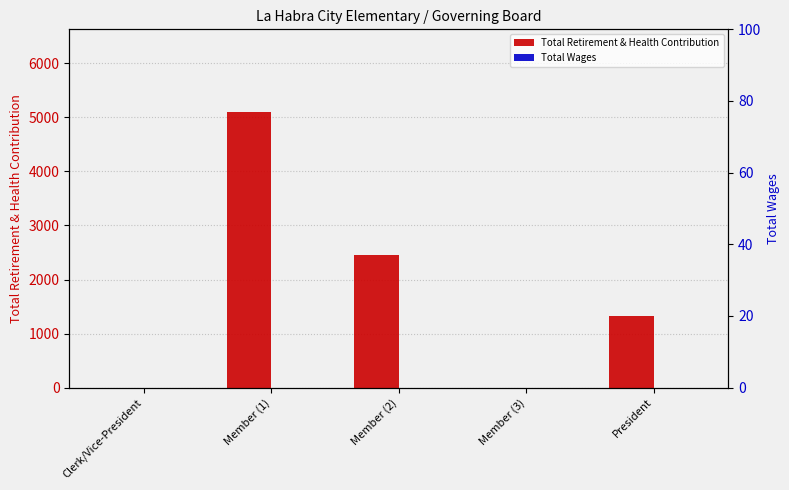

Between Member (1) and Member (3), which series saw the biggest shift?

Total Retirement & Health Contribution